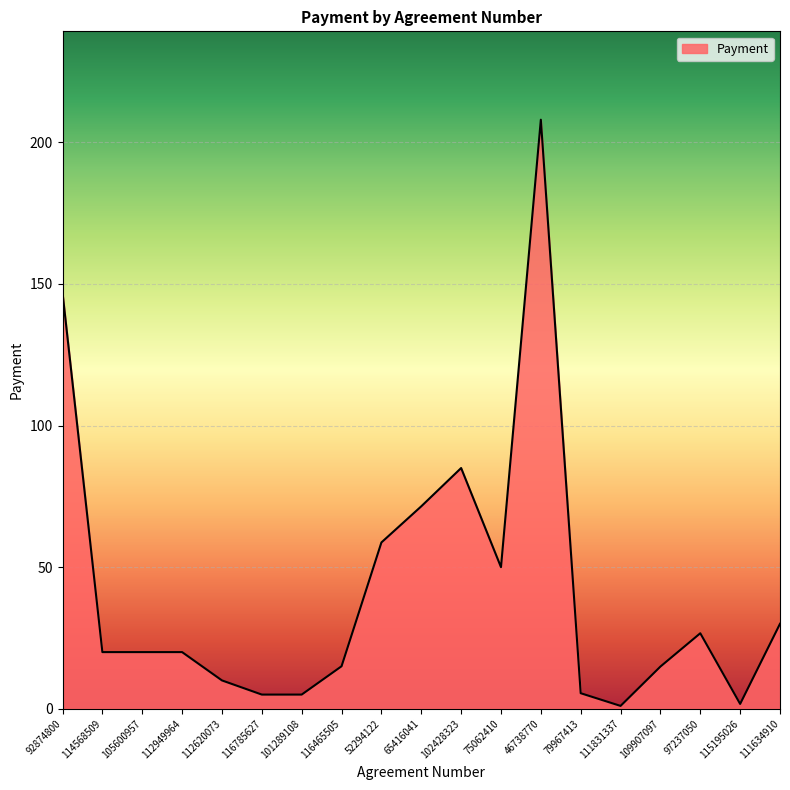

The value at 52294122 is 93.1. True or false?

False